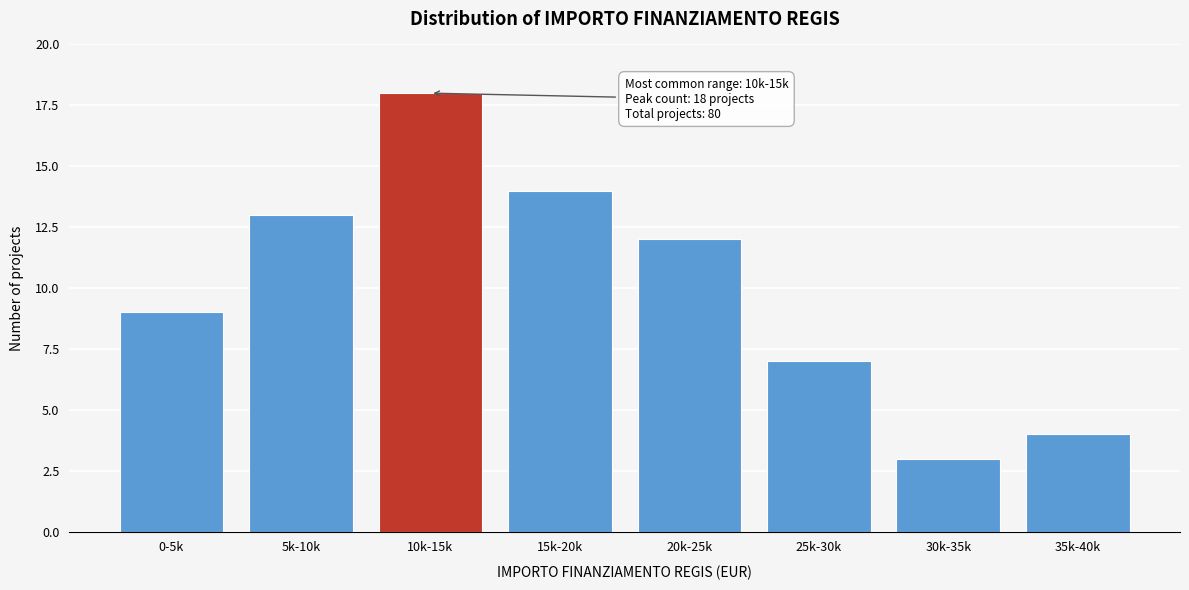

Reading left to right, transcribe all the data shown in this chart.

0-5k=9	5k-10k=13	10k-15k=18	15k-20k=14	20k-25k=12	25k-30k=7	30k-35k=3	35k-40k=4